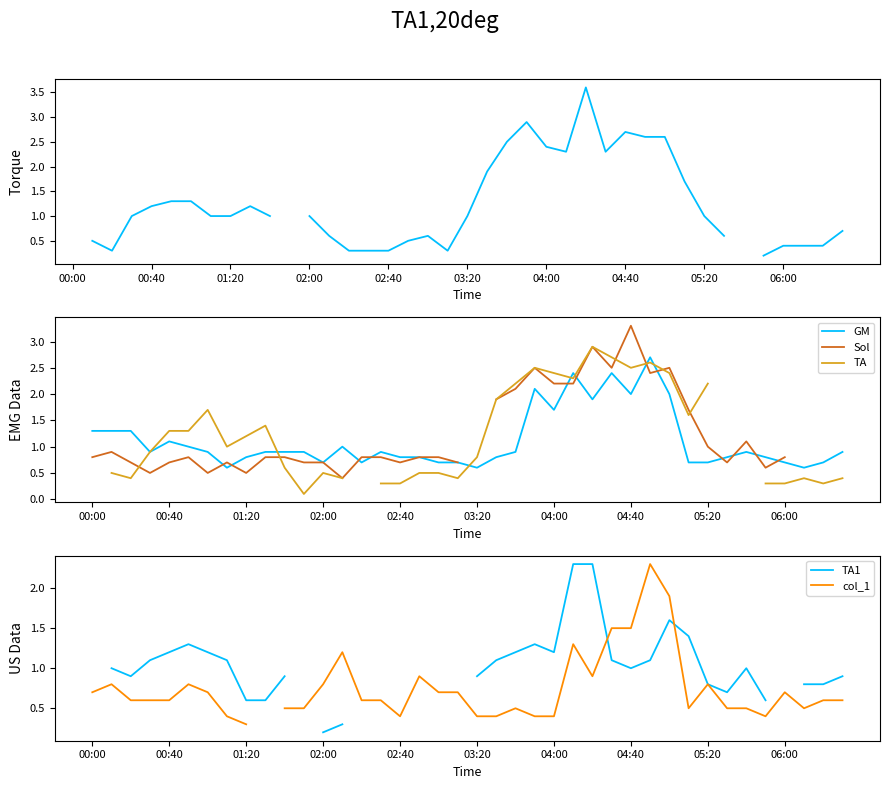

How many interior local peaks does the GM series have?

8